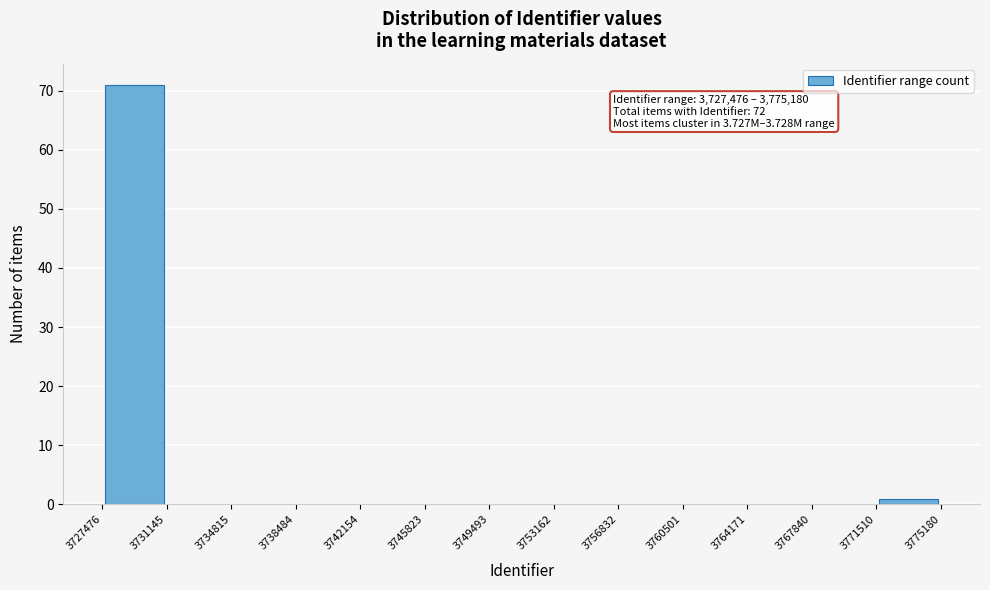

Over which range of the x-axis is the bar tallest?

3727476 to 3731145